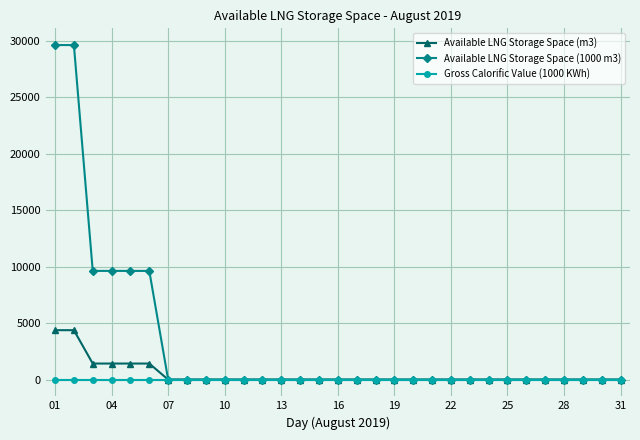

Is this an area chart (filled region under the line)?

No